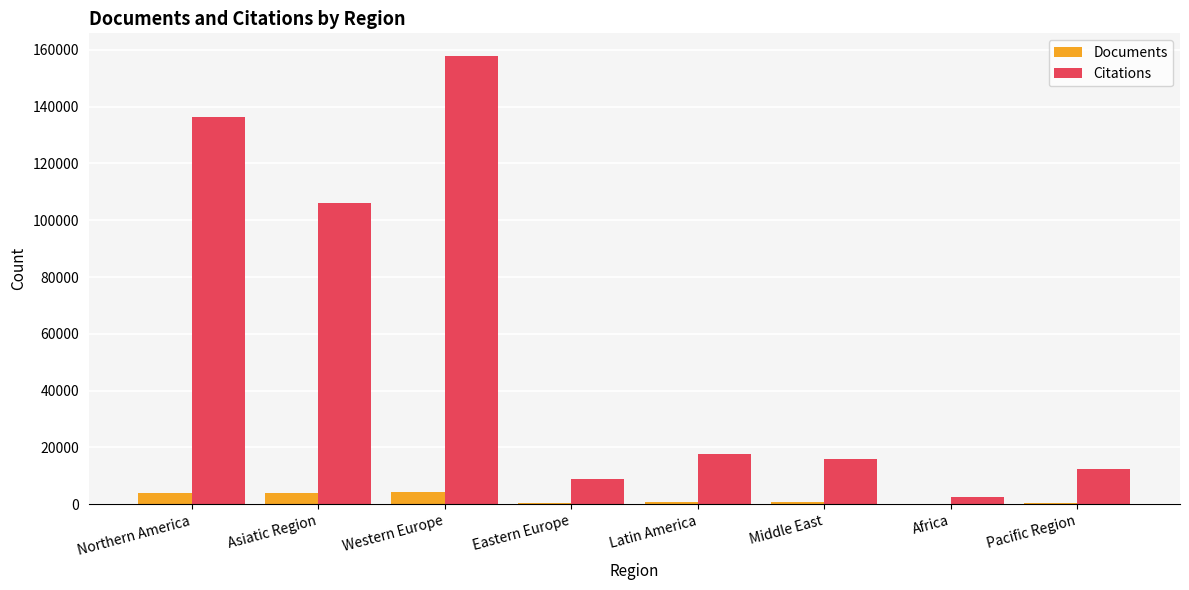

At which label is Citations closest to 80270?

Asiatic Region